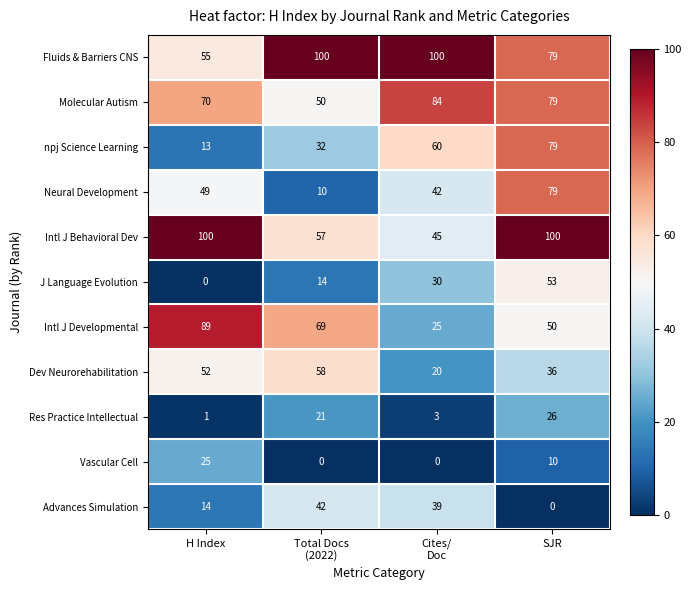

What is the difference between the second highest and second lowest values in the Res Practice Intellectual series?

18